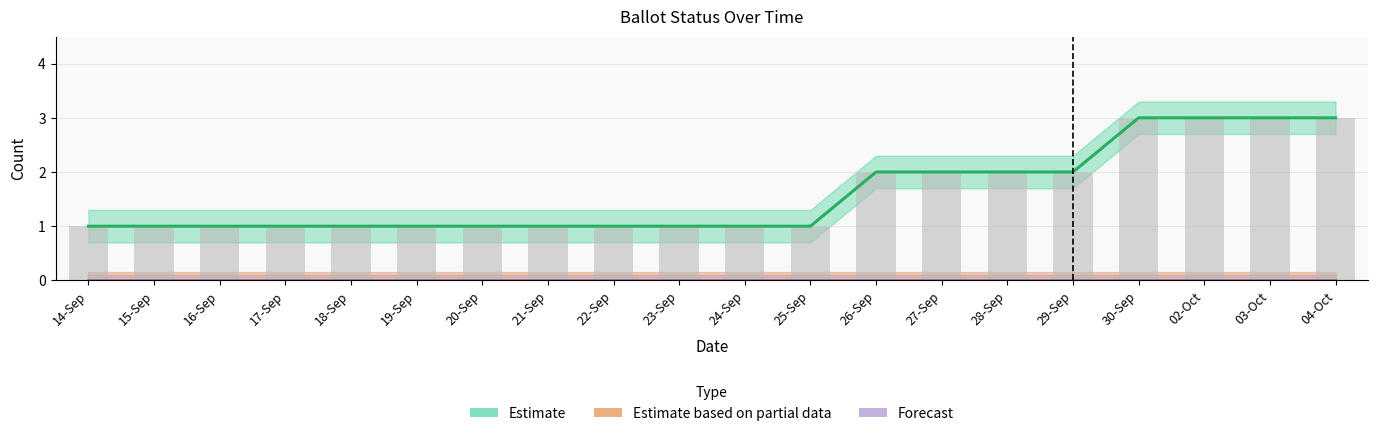

What is the label of the 19th bar from the right?

15-Sep